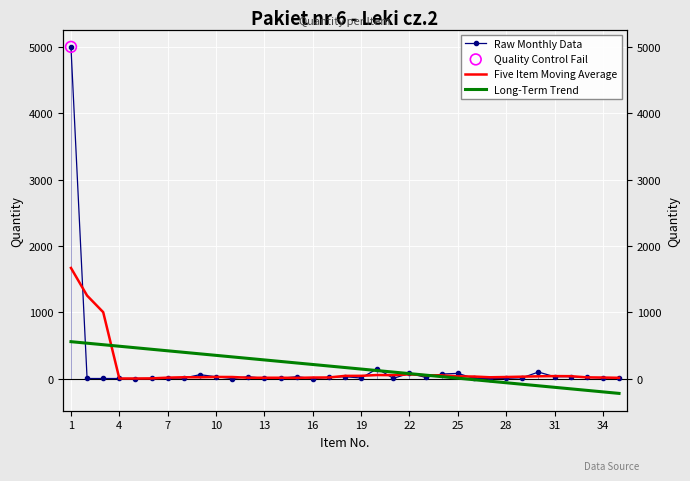

At how many categories does at least one series exceed 548?

3